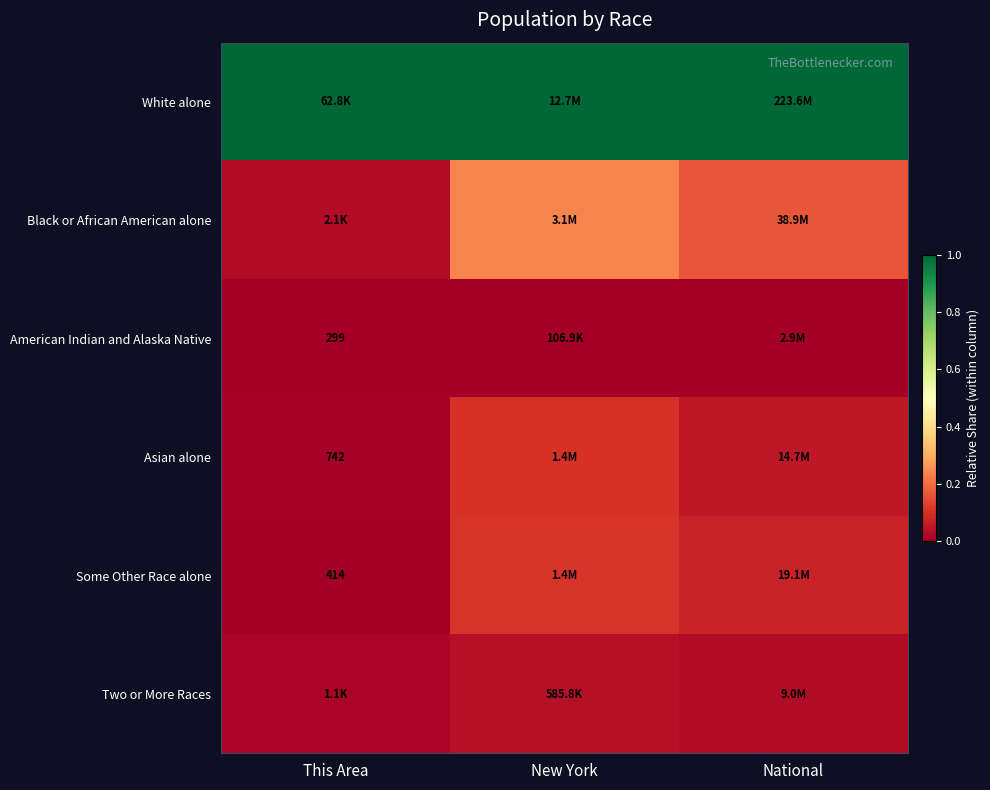

Which has a higher value, New York or This Area?

New York